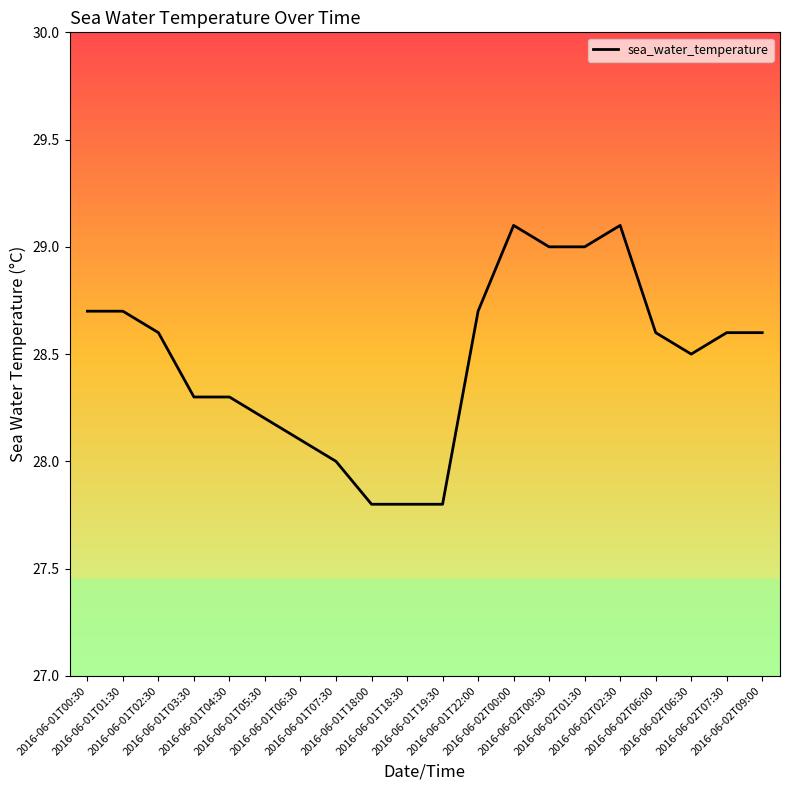

What is the difference between the maximum and minimum values?

1.3